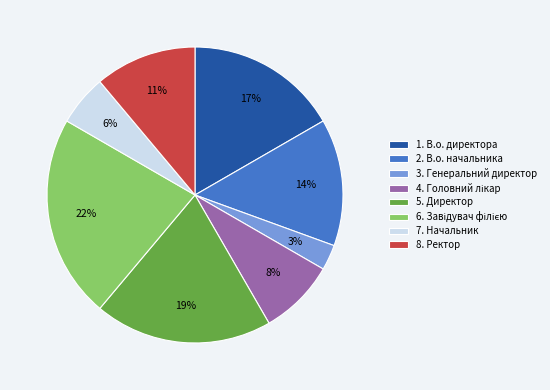

Between 1. В.о. директора and 3. Генеральний директор, which is larger?

1. В.о. директора